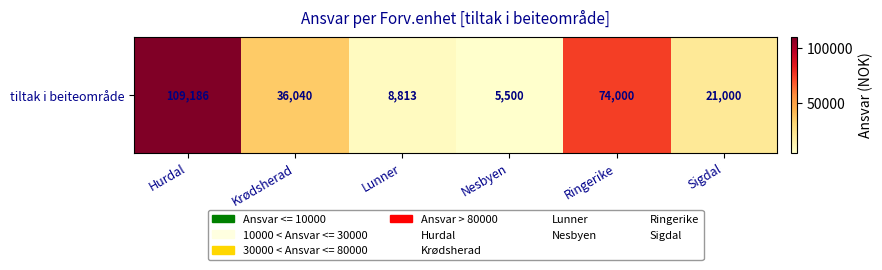

What is the change in value from Hurdal to Nesbyen?

-103686